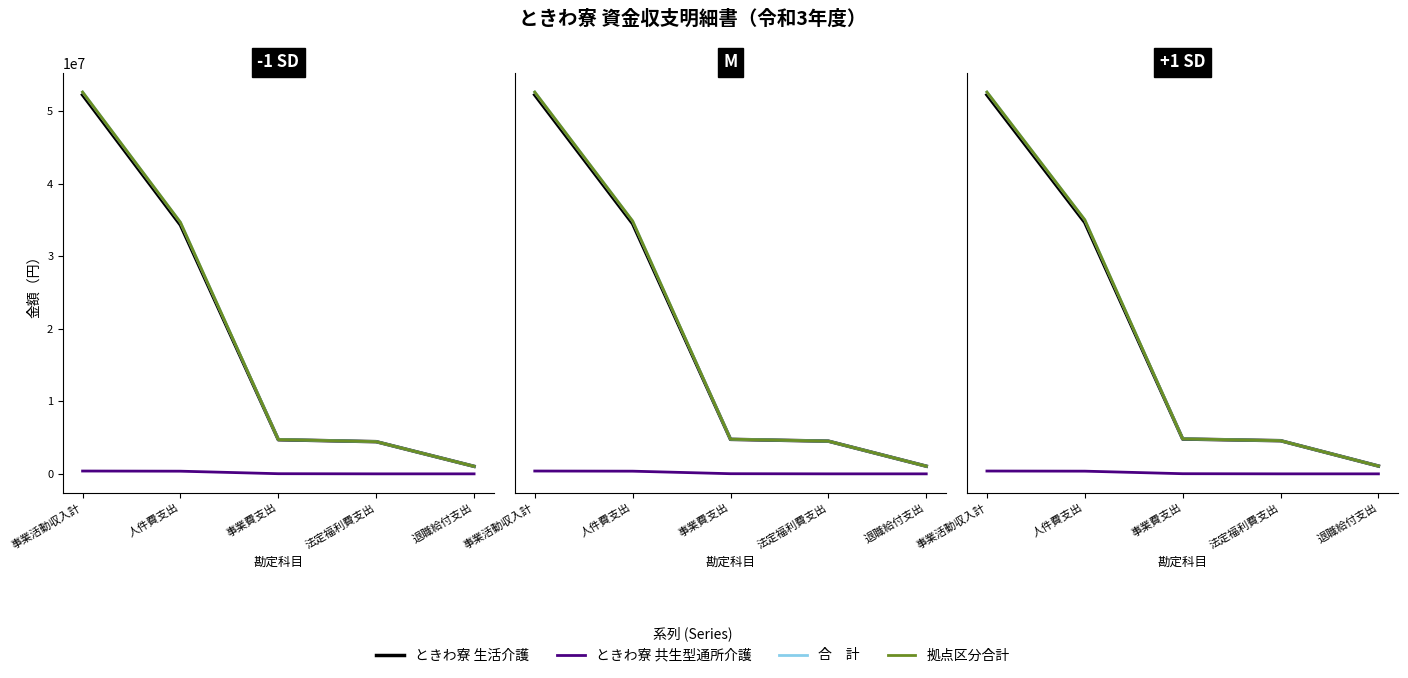

The value of 合　計 at 法定福利費支出 is 7112630.5. True or false?

False